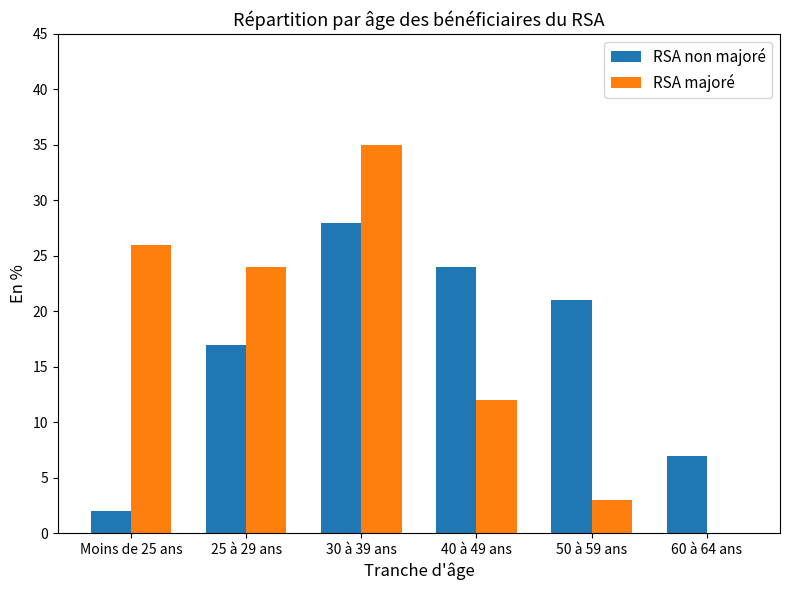

Are the bars horizontal?

No